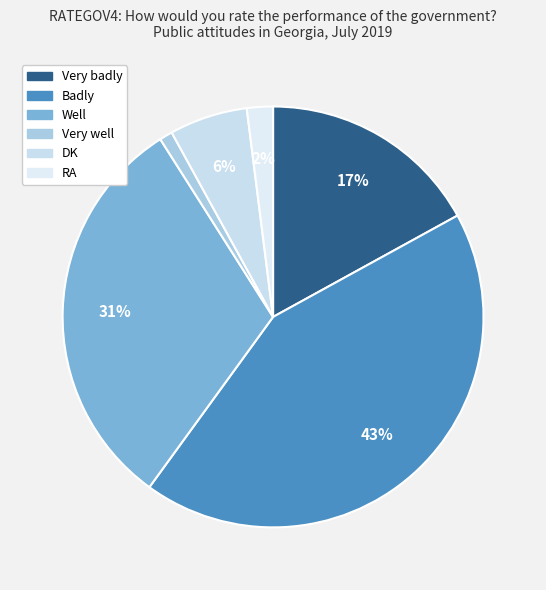

To the nearest percent, what is the difference between the largest and smallest slice percentages?

42%